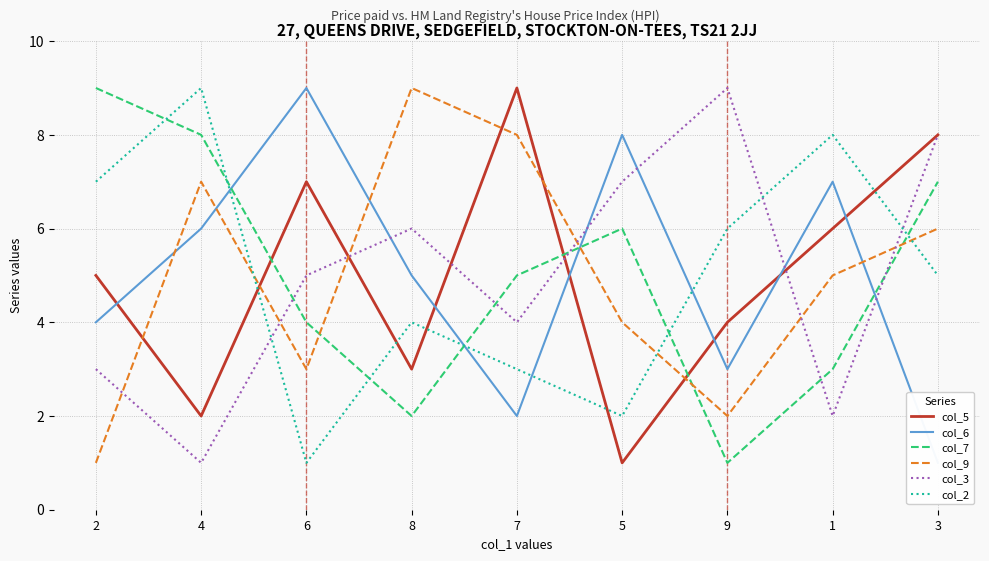

What is the difference between the second highest and second lowest values in the col_2 series?

6